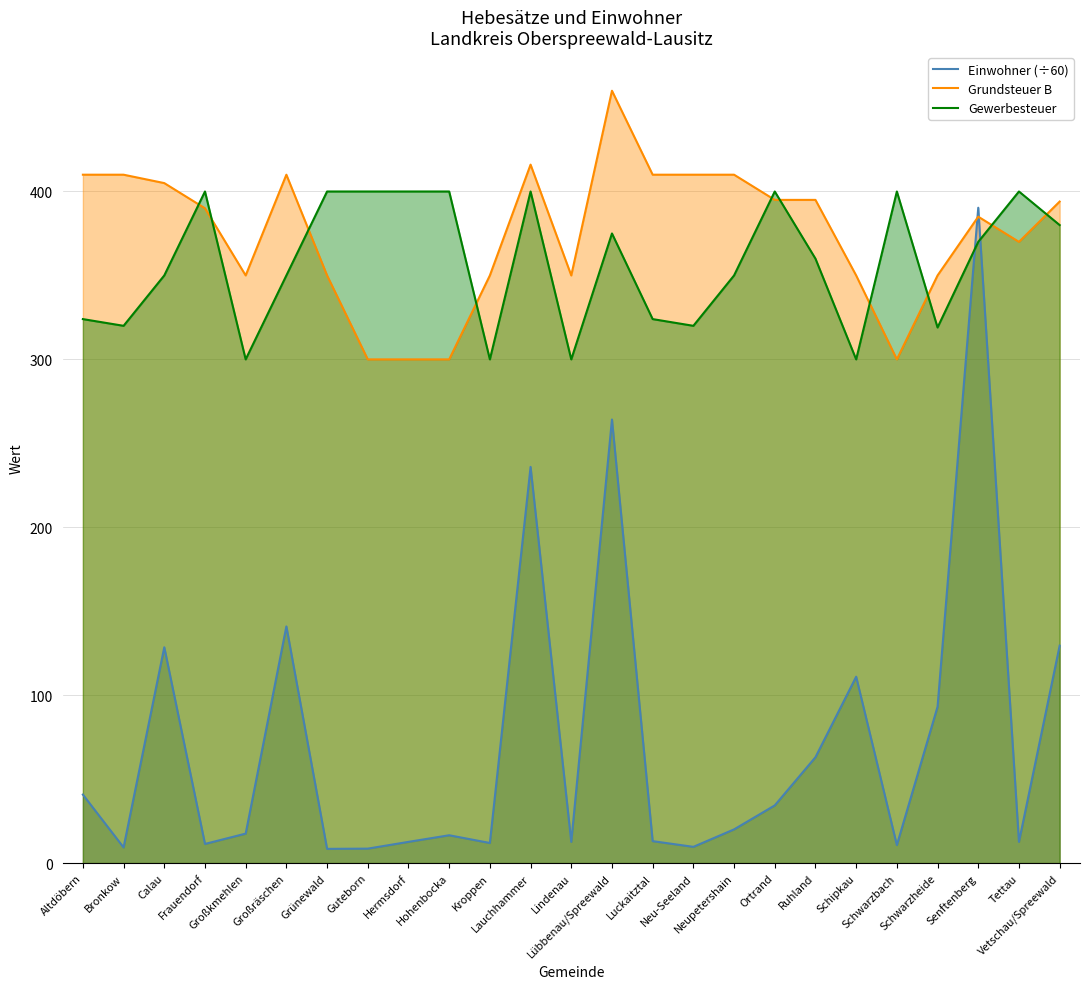

What are all the series names shown in the legend?

Einwohner (÷60), Grundsteuer B, Gewerbesteuer